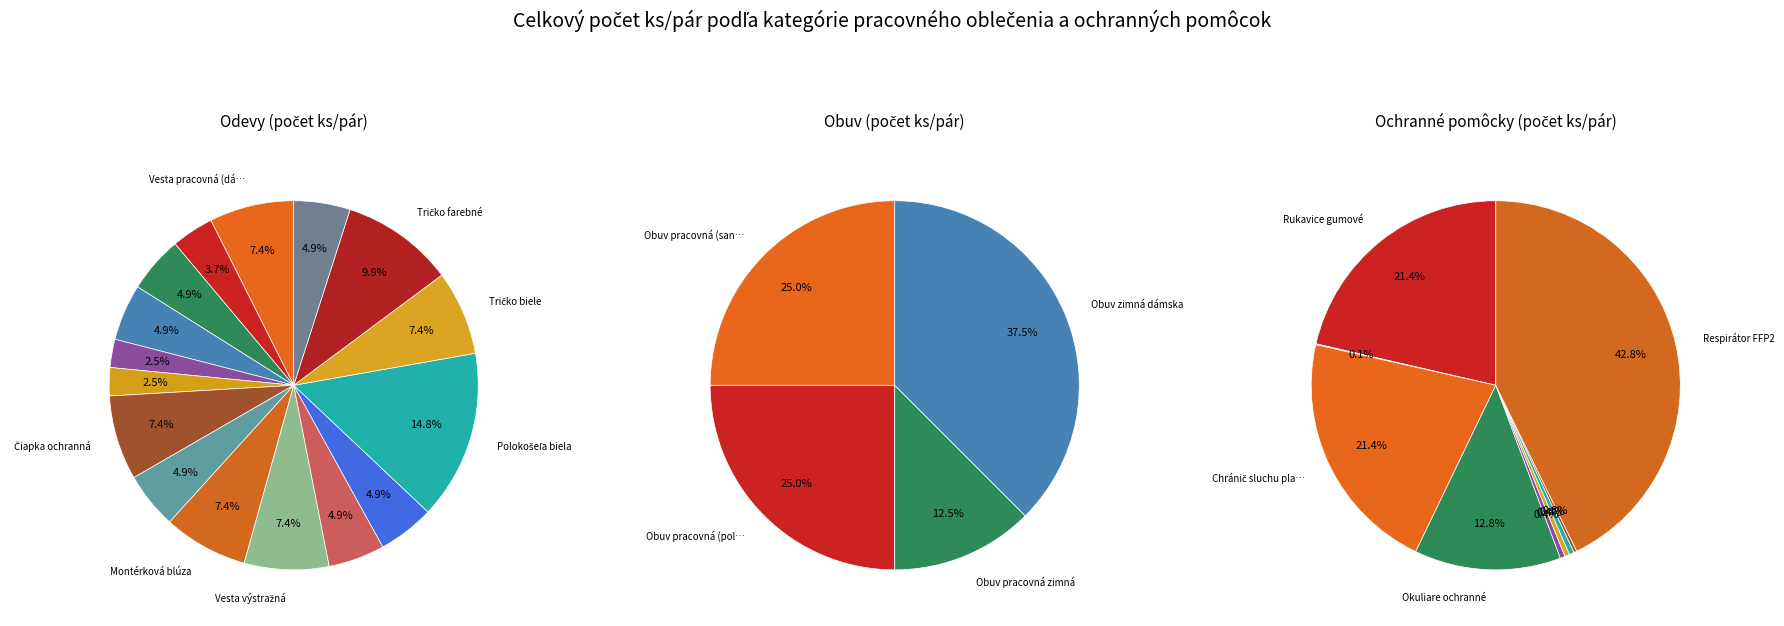

How many segments does this pie chart have?

29